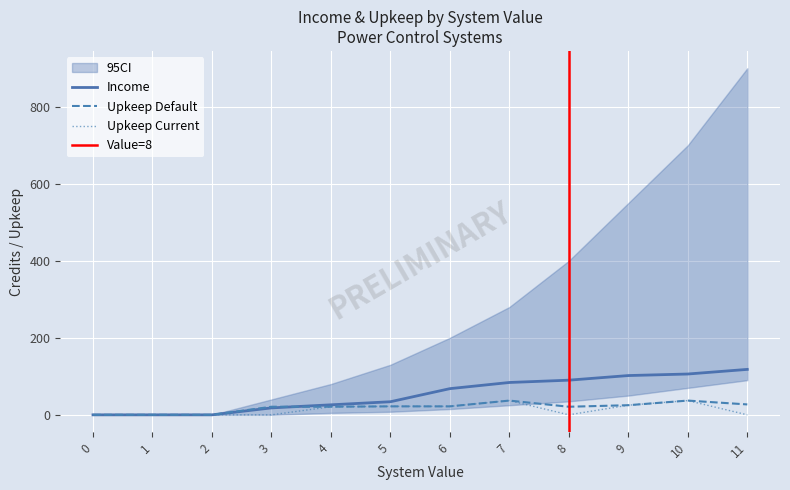

How many interior local peaks does the Upkeep Current series have?

2